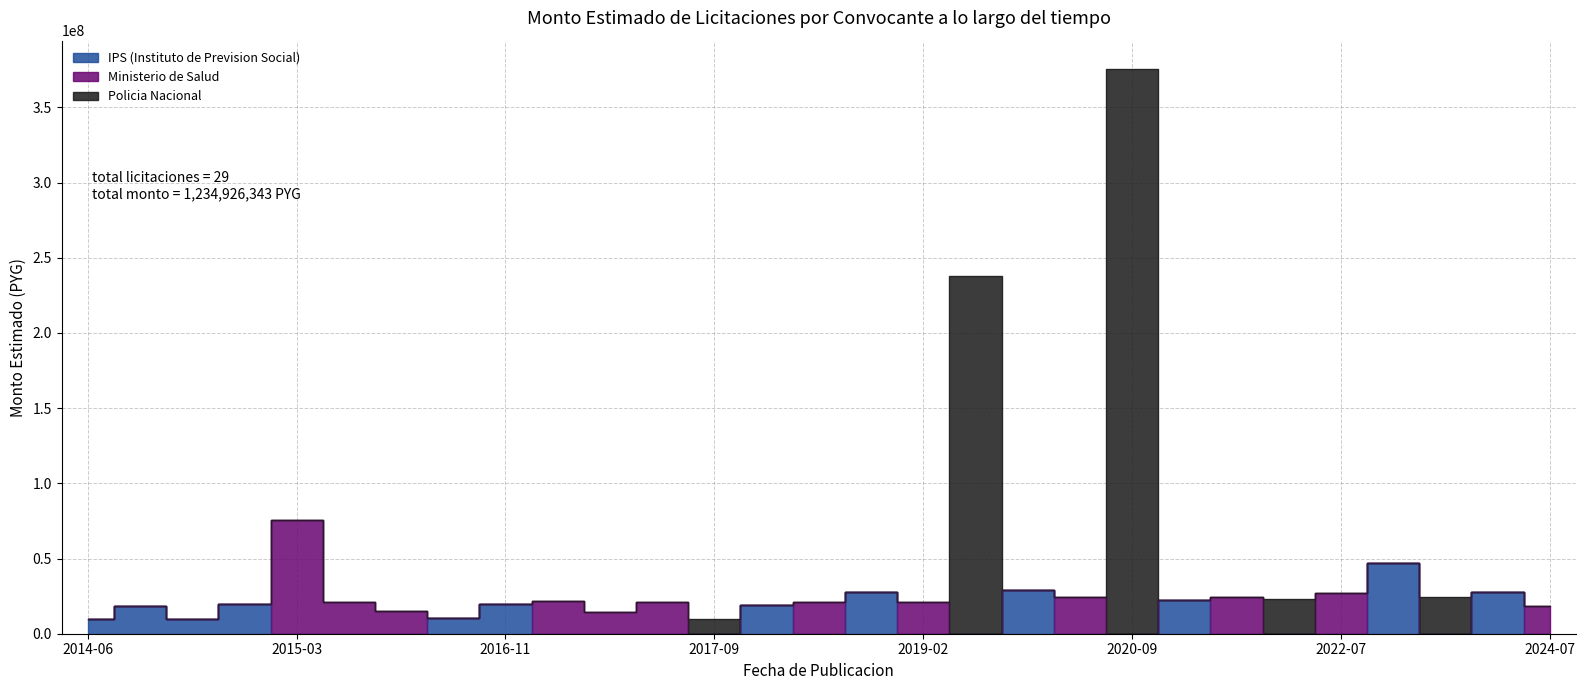

What position from the left is 2016-12-19?

10